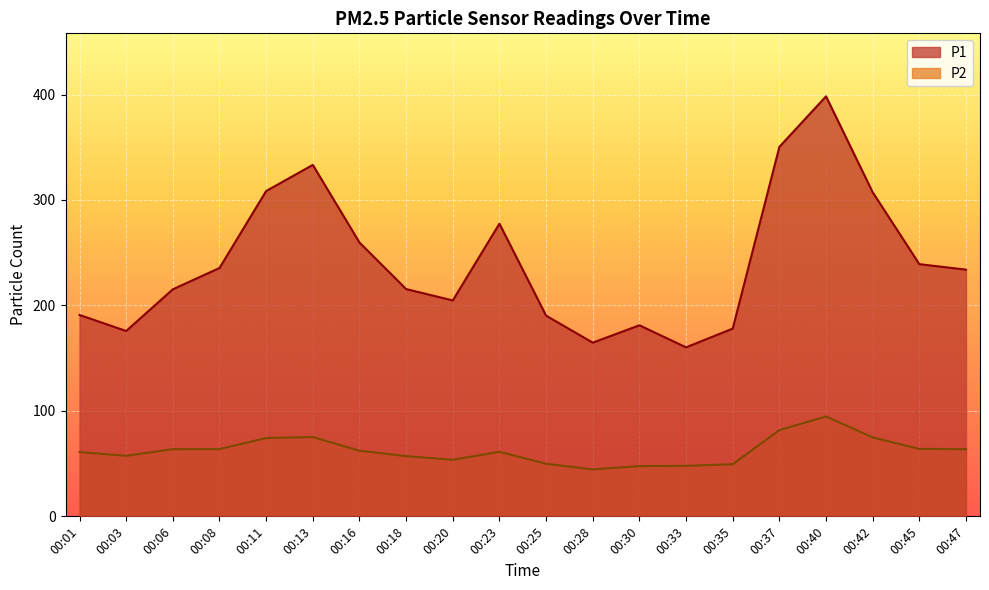

What is the average value of the P1 series?

241.0